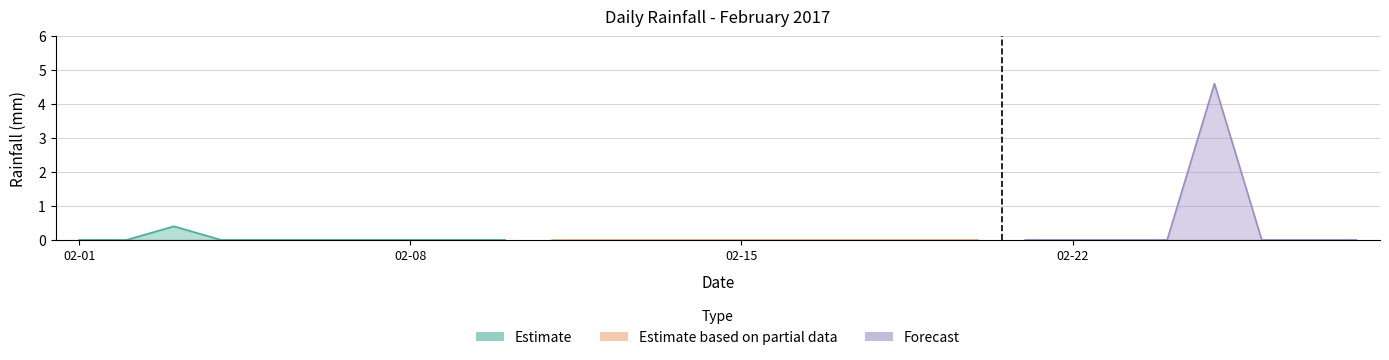

Is it true that the value at 2017-02-26 is 2.7?

False